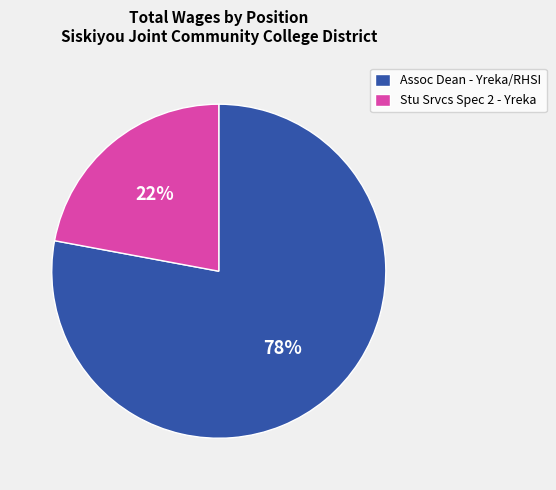

What is the ratio of the value at Stu Srvcs Spec 2 - Yreka to the value at Assoc Dean - Yreka/RHSI?

0.3